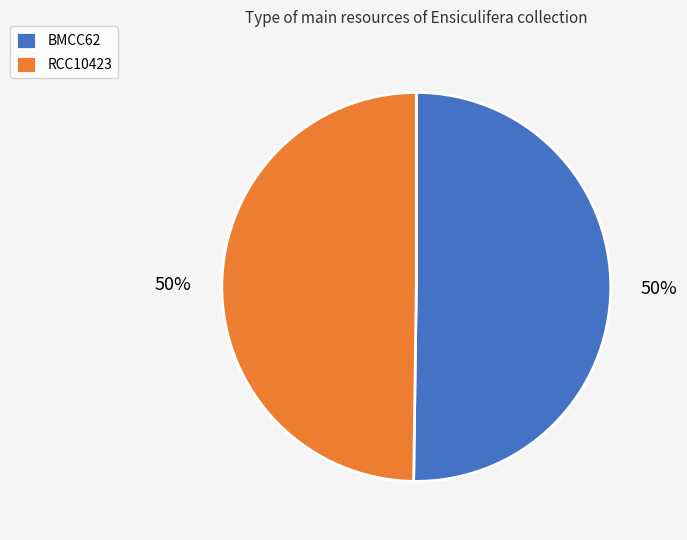

What is the ratio of the value at BMCC62 to the value at RCC10423?

1.0